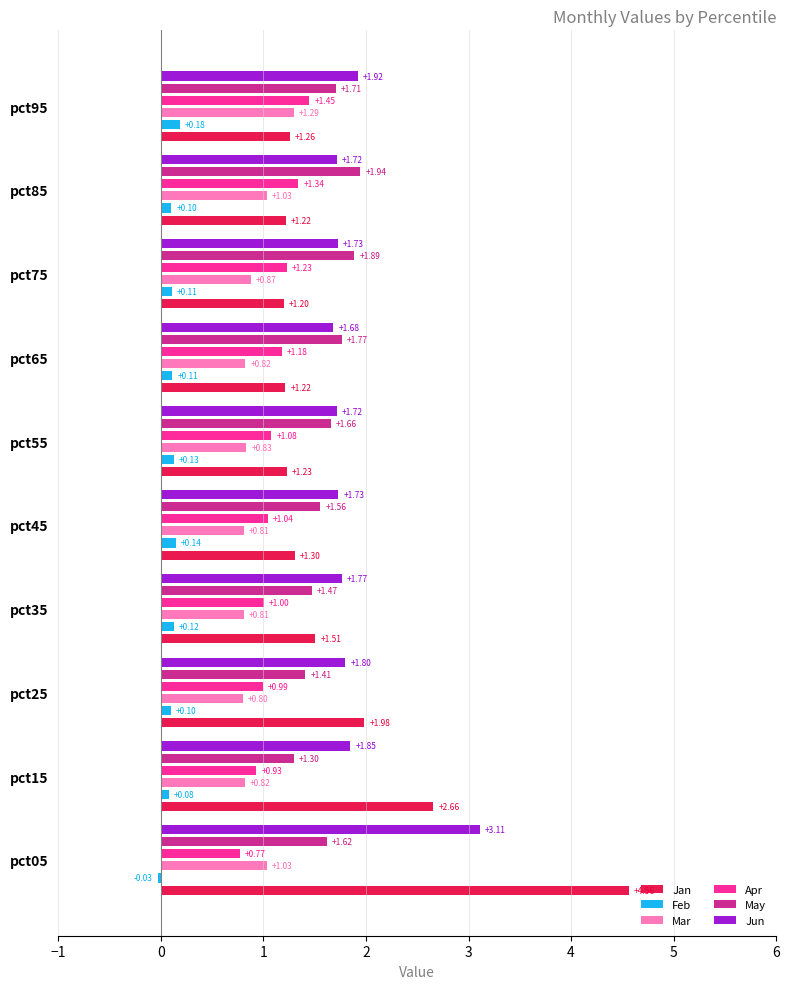

What is the difference between the second highest and minimum values in the May series?

0.6